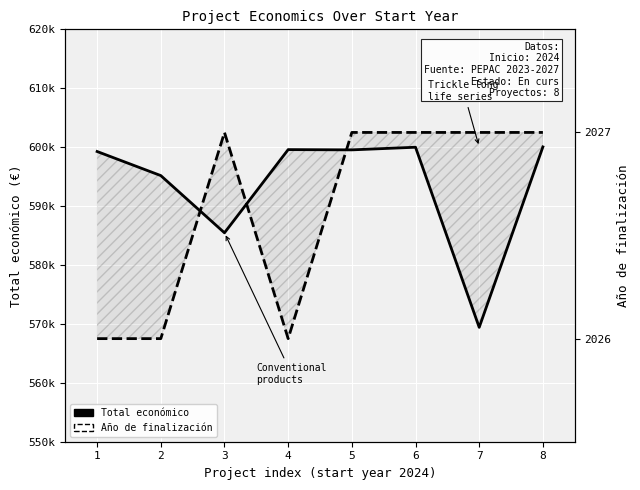

Reading left to right, what are all the values shown in this chart?

Total económico: 599262	595173	585460	599584	599540	599986	569416	600043
Año de finalización: 567500	567500	602500	567500	602500	602500	602500	602500